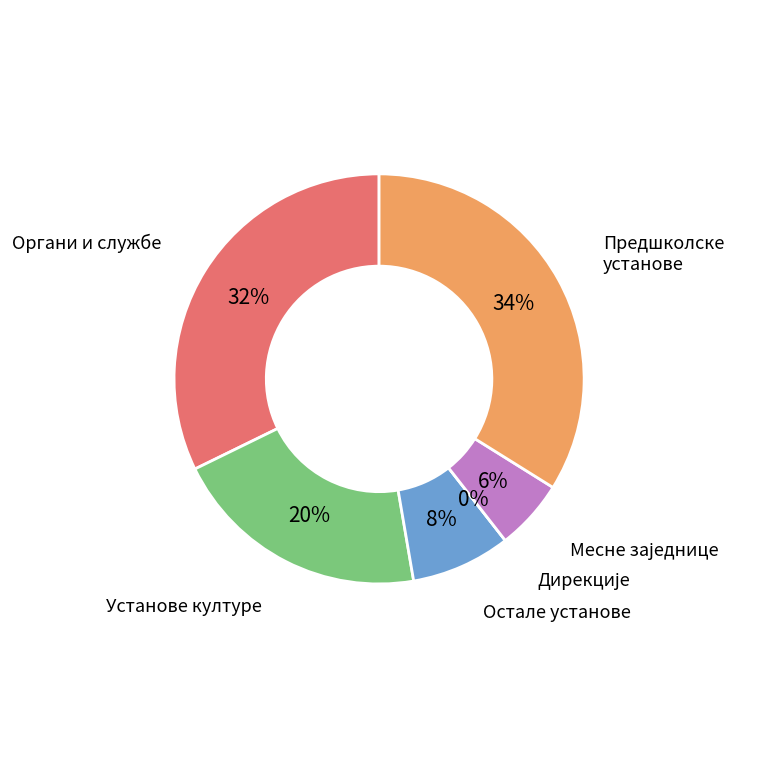

To the nearest percent, what is the combined percentage of Предшколске установе and Месне заједнице?

39%